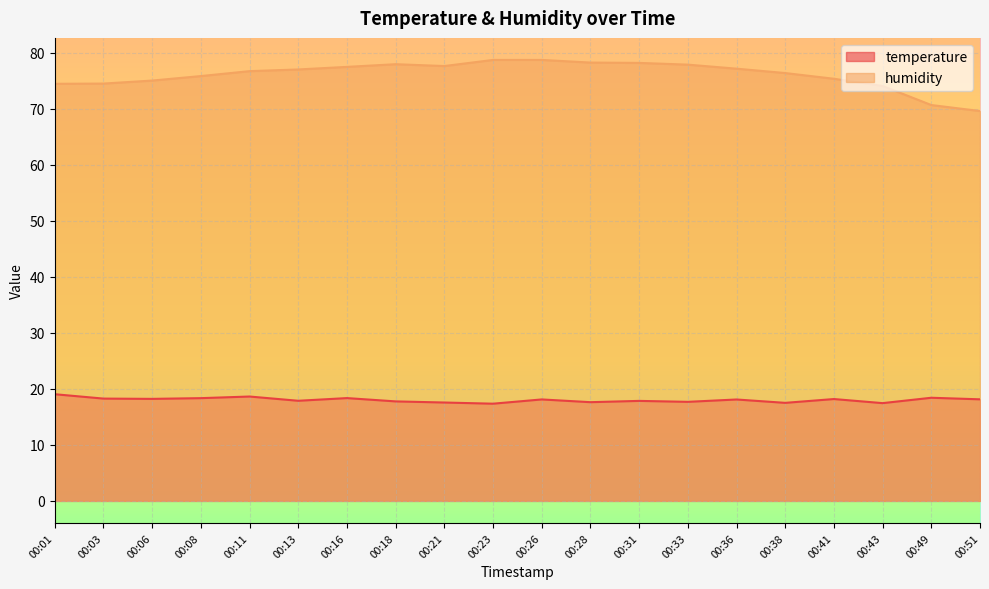

What are all the series names shown in the legend?

temperature, humidity